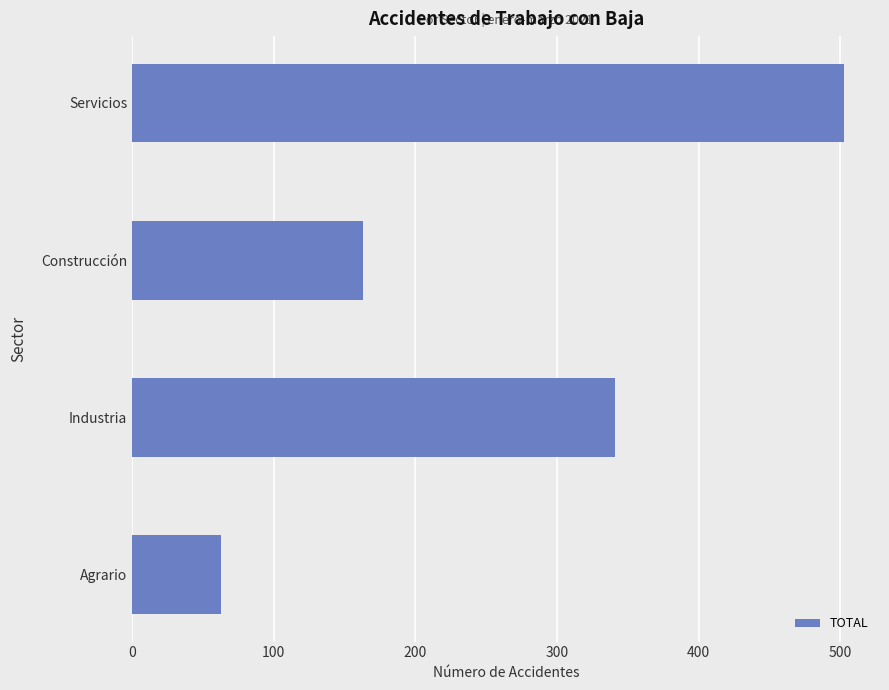

What value does the data have at Servicios, to the nearest 10?

500